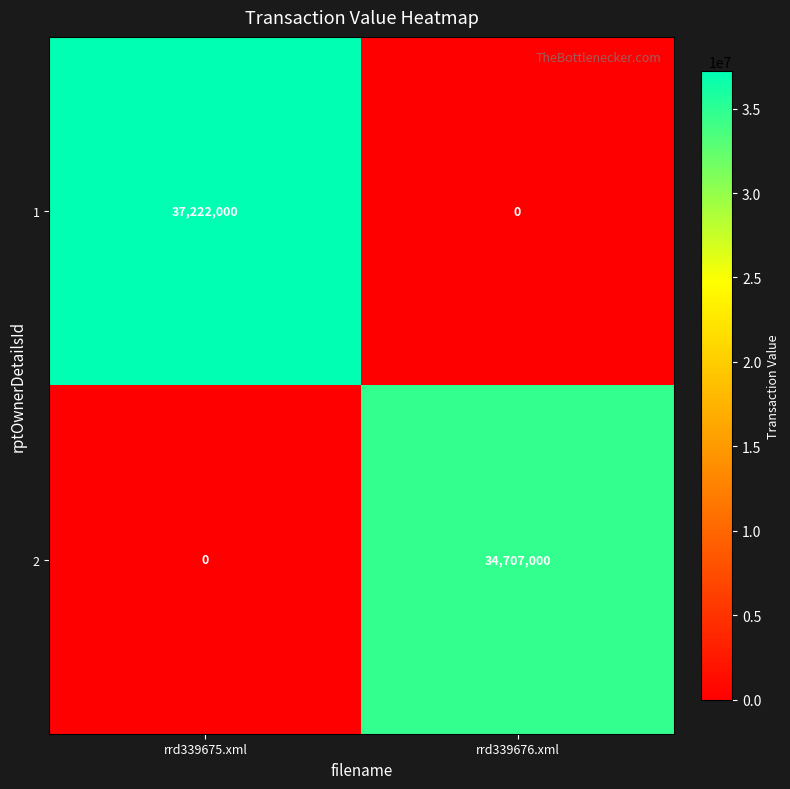

Which series has the largest total across all categories?

1